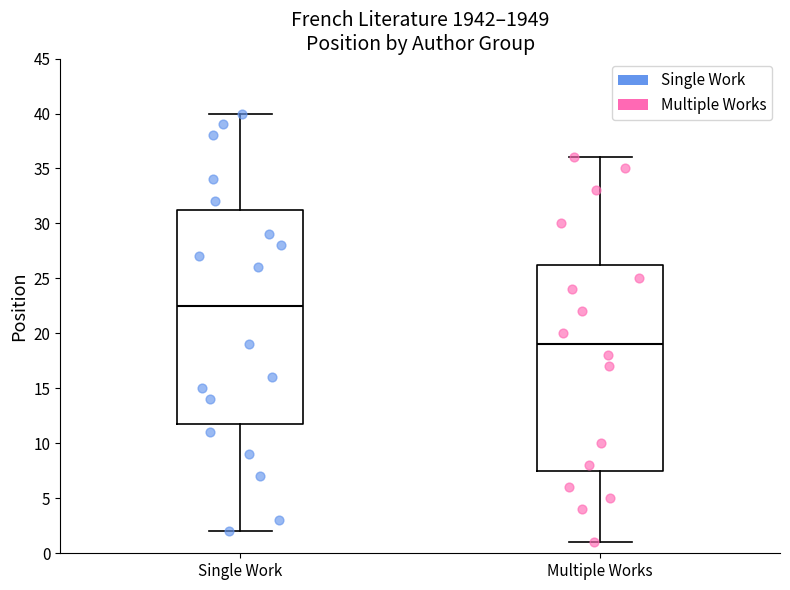

Reading left to right, transcribe this box plot: for each box, give where its median line is, the range the box spans, and where its two whiskers end, as read against the y-axis. The values are not printed on the chart, so give them approximately, as read against the axis.

Single Work: median 22.5, box 12.0 to 31.5, whiskers 2.0 to 40.0
Multiple Works: median 19.0, box 7.5 to 26.5, whiskers 1.0 to 36.0